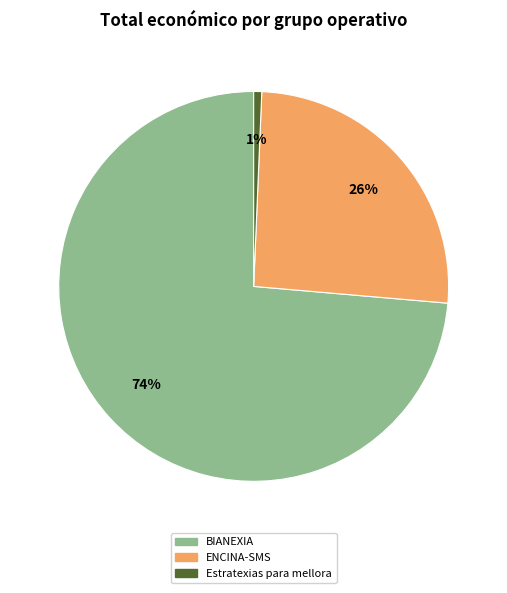

Is the sum of BIANEXIA and ENCINA-SMS greater than half?

Yes